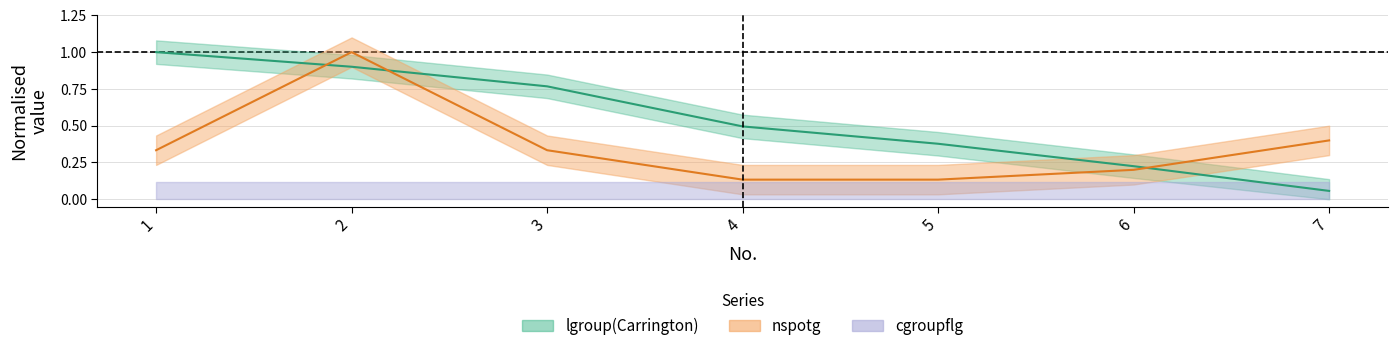

At how many categories does at least one series exceed 0?

7